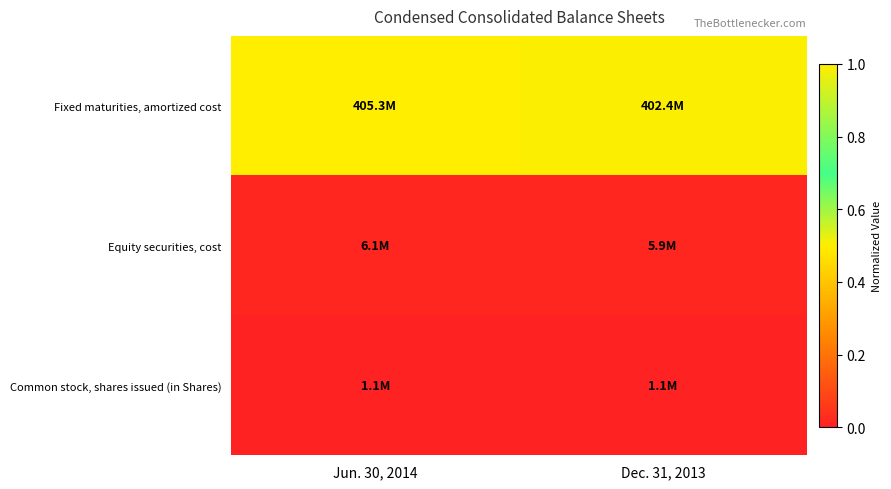

List the series in order of their peak value, highest first.

Fixed maturities, amortized cost, Equity securities, cost, Common stock, shares issued (in Shares)